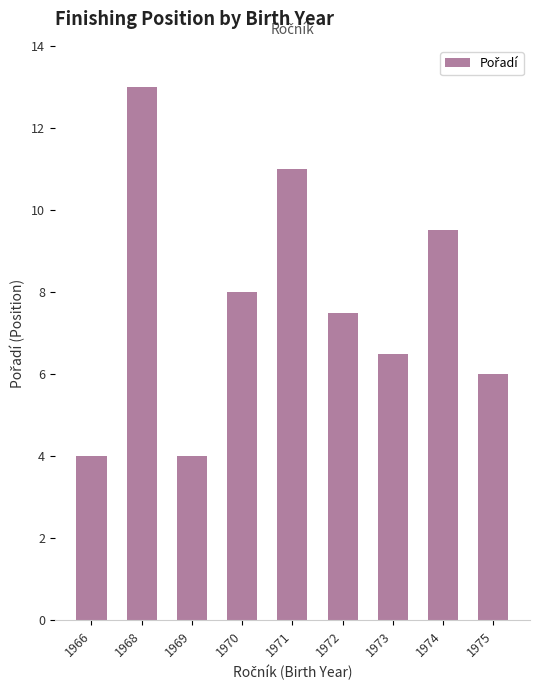

At which label does the data first exceed 7?

1968